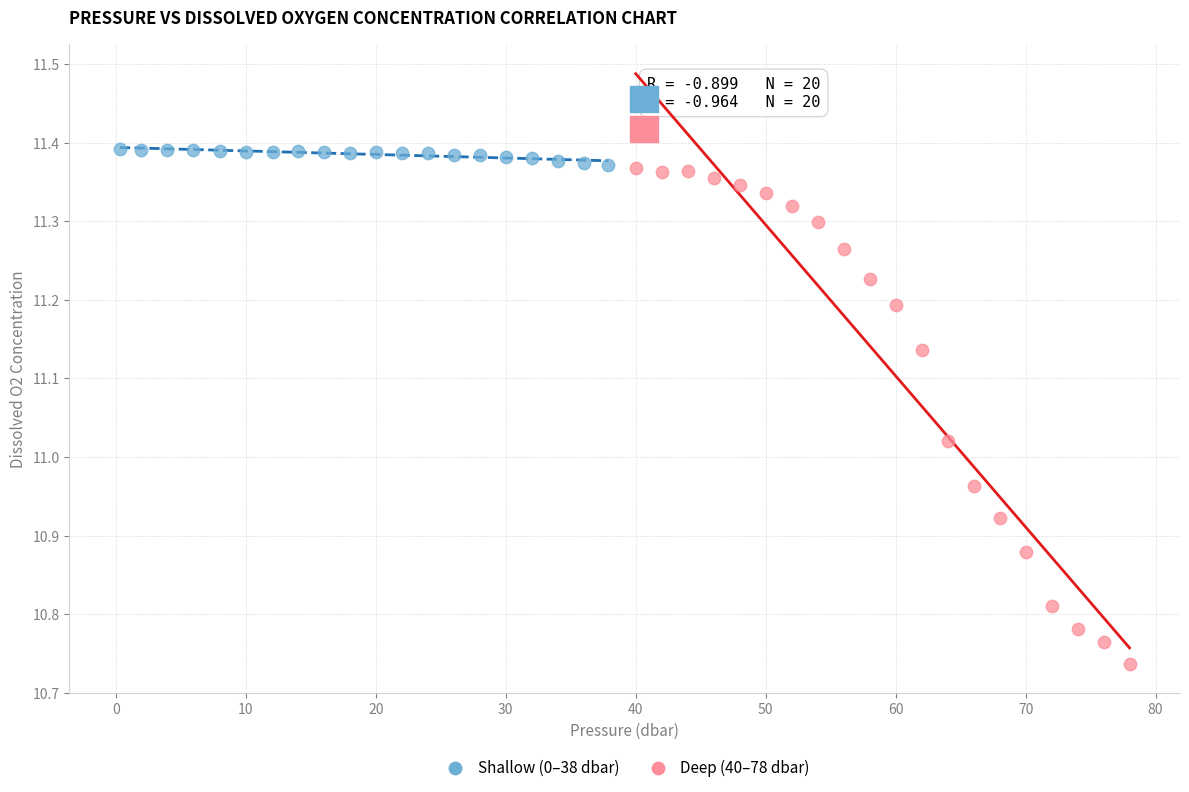

Which series has the largest Y range (max minus min)?

Deep (40–78 dbar)